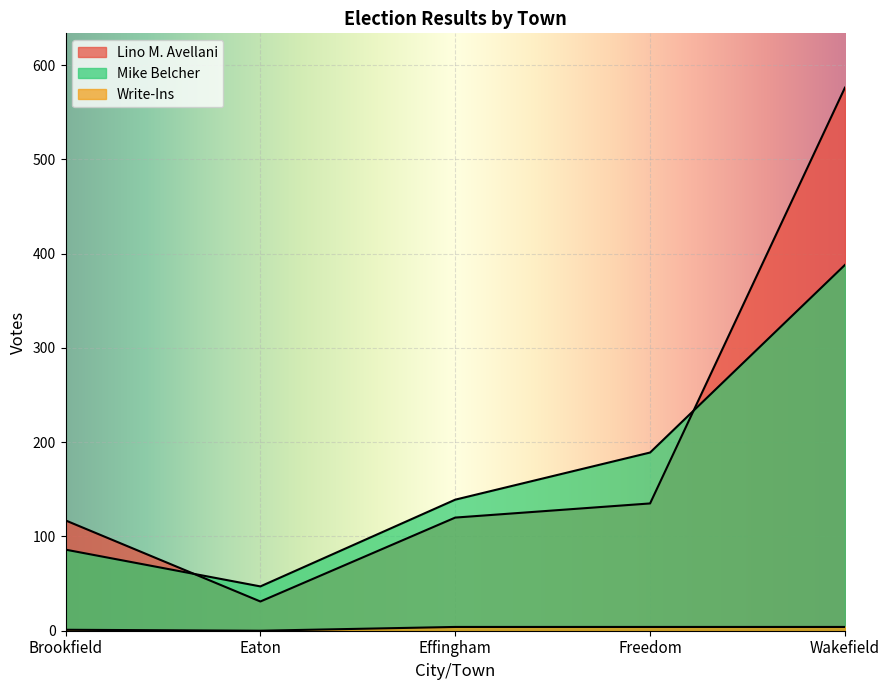

Where is Write-Ins nearest to the value 2?

Brookfield